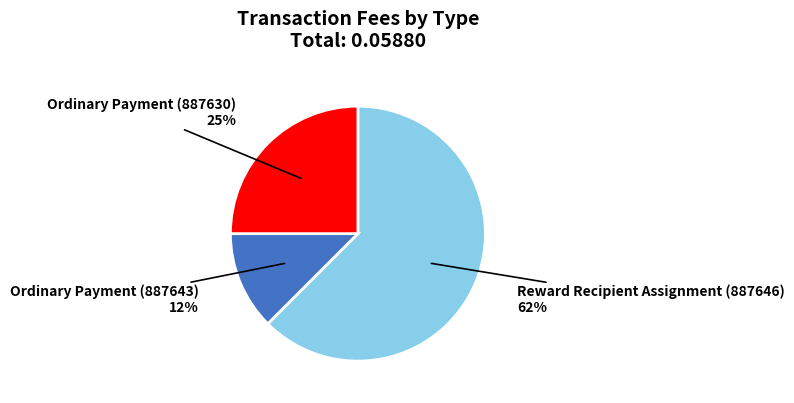

Count the number of slices in the pie.

3